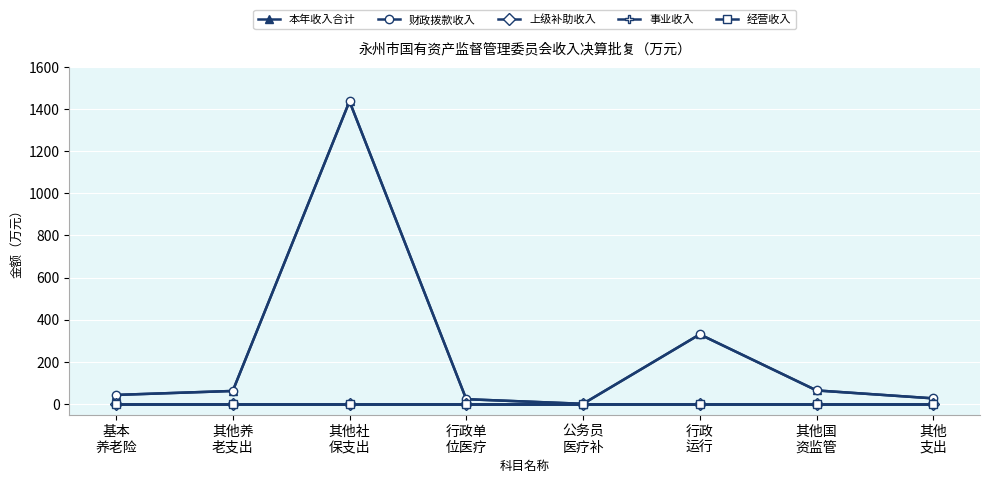

What is the lowest value of the 财政拨款收入 series?

0.8